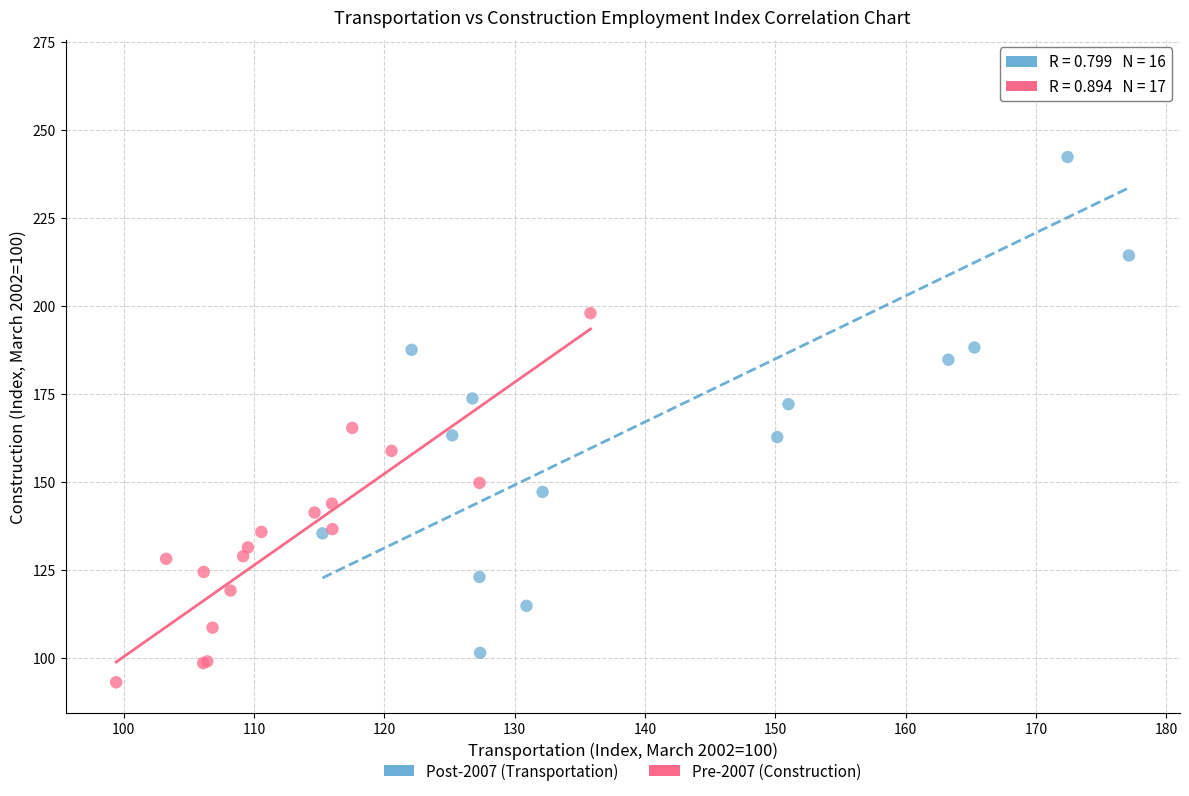

Which series reaches the minimum Y coordinate?

Pre-2007 (Construction)